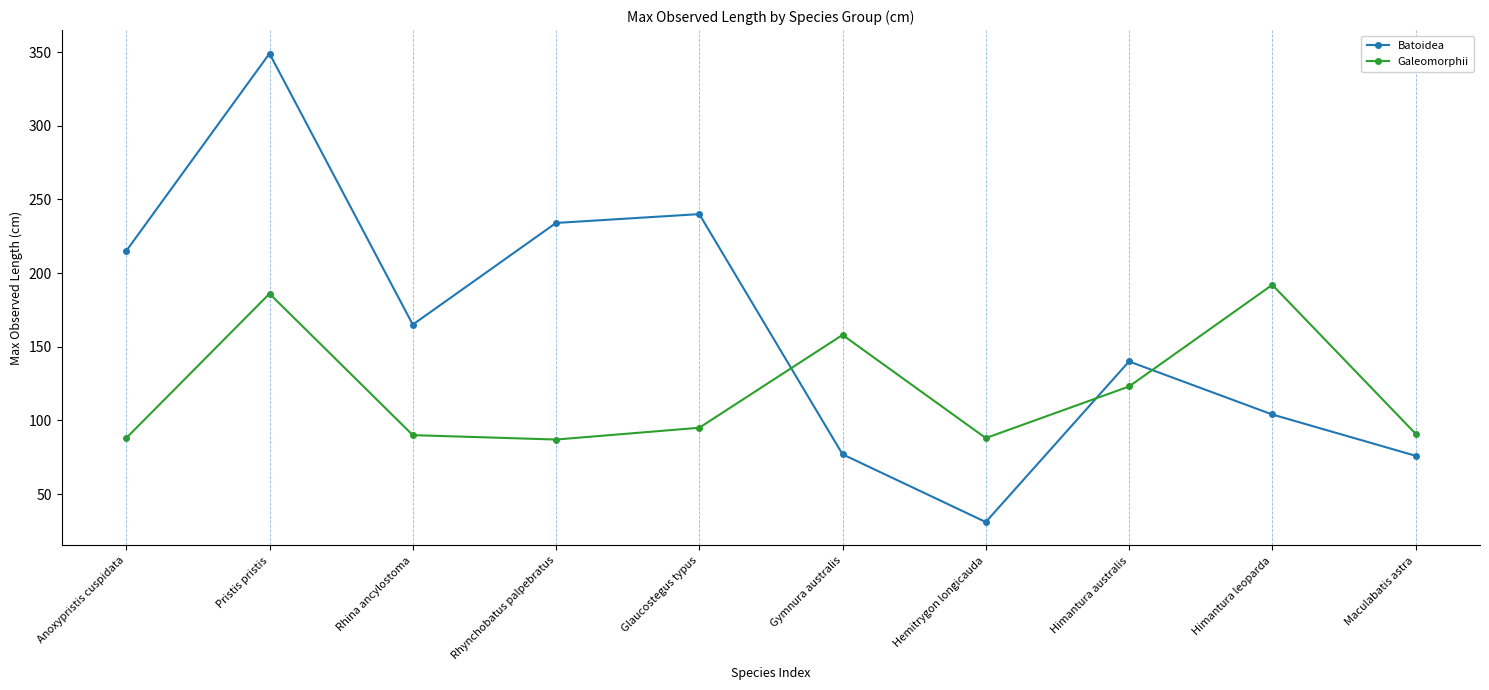

Is this an area chart (filled region under the line)?

No